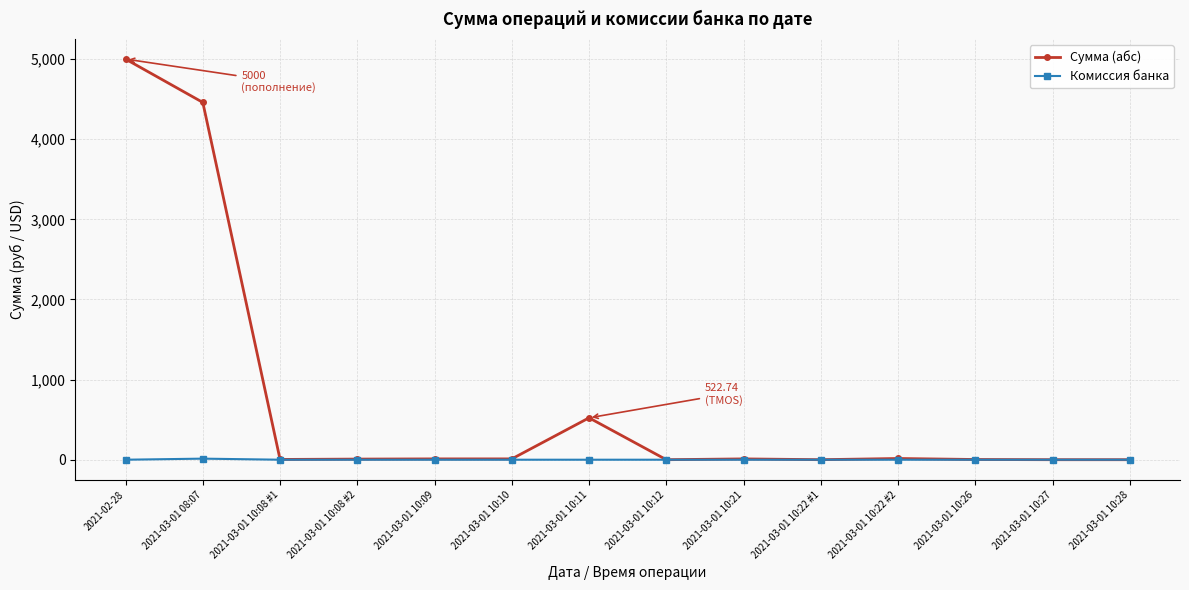

What is the total value across all series at 2021-03-01 08:07?

4472.4